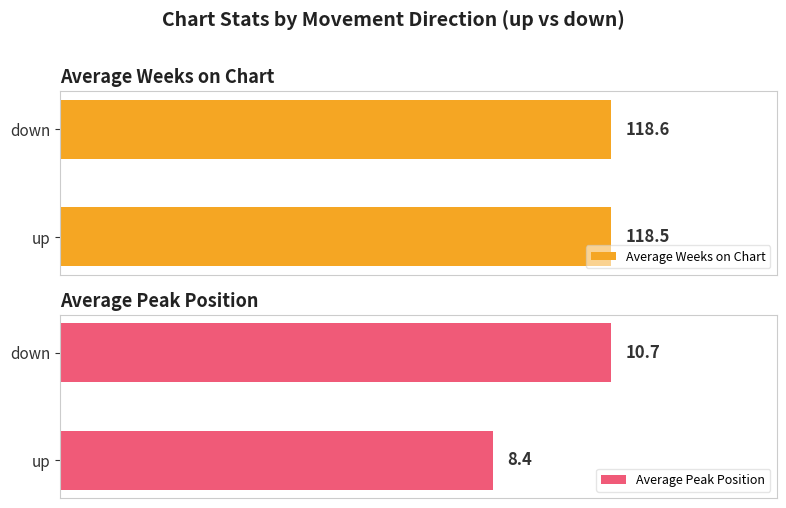

Where is Average Weeks on Chart nearest to the value 118?

up